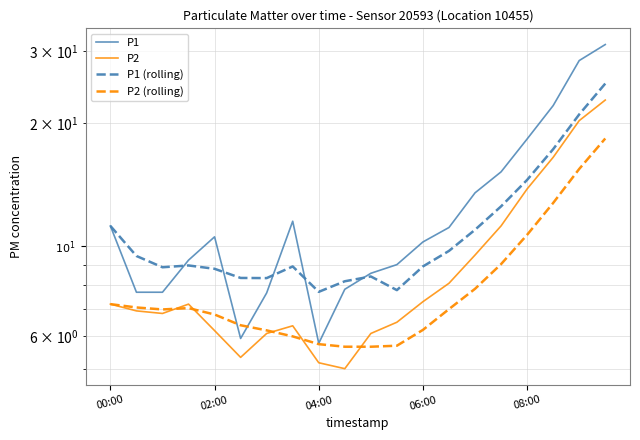

What is the sum of the P2 (rolling) values at 04:00 and 16?

17.6